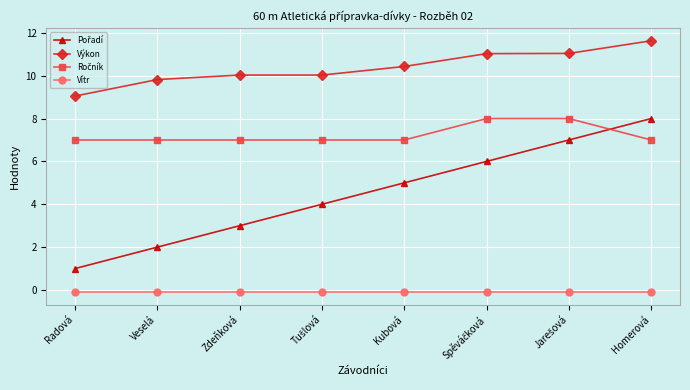

The value of Výkon at Homerová is 11.6. True or false?

True